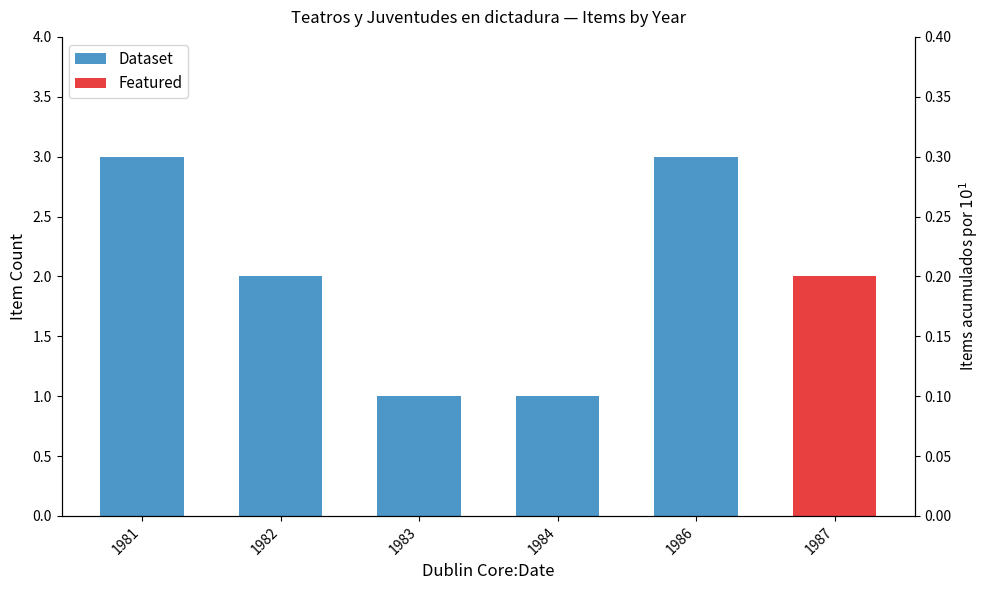

Is it true that Dataset equals 1 at 1982?

False